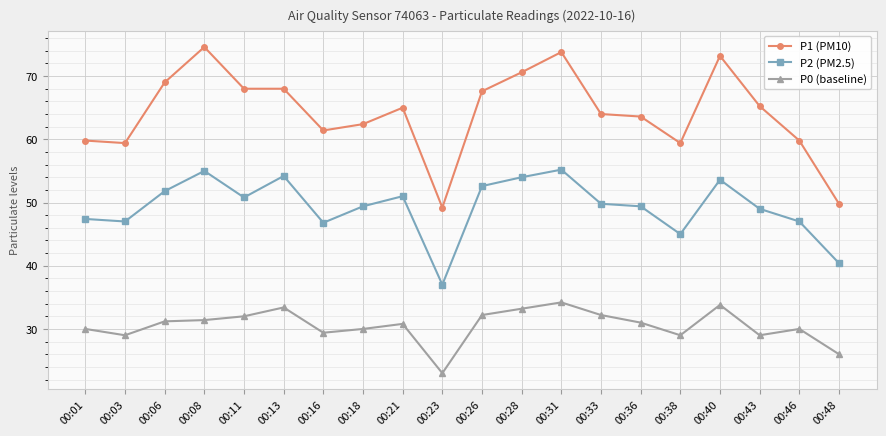

Read the P0 (baseline) value at 00:43.

29.0